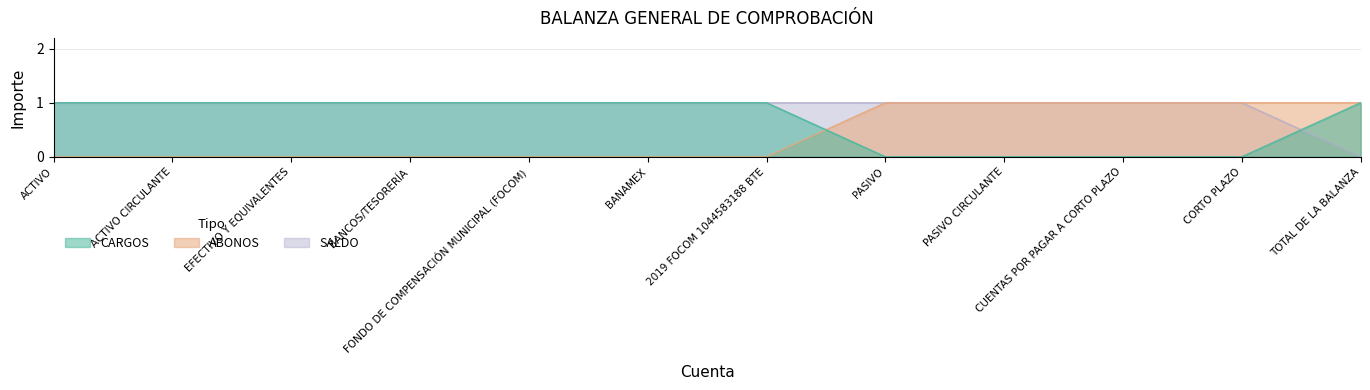

What is the value of the CARGOS point at the 7th from the left?

1